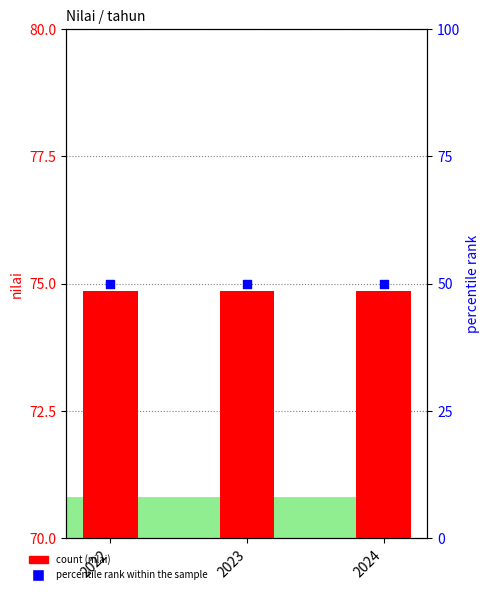

At which category is the sum across all series the highest?

2022